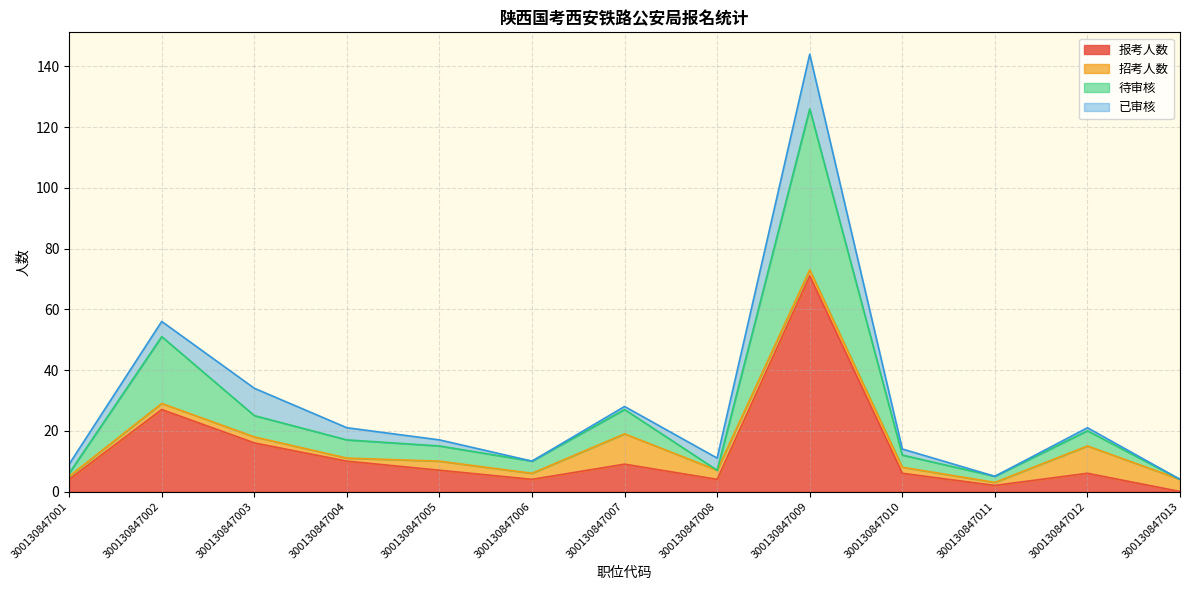

How many data points in 报考人数 are above 6?

6